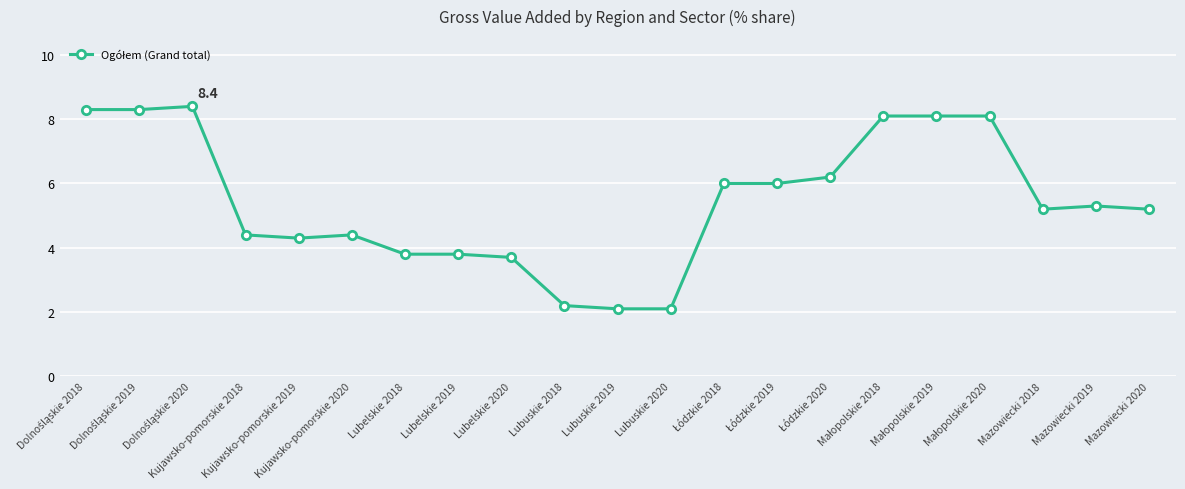

Is it true that the value at Kujawsko-pomorskie 2019 is 5.9?

False